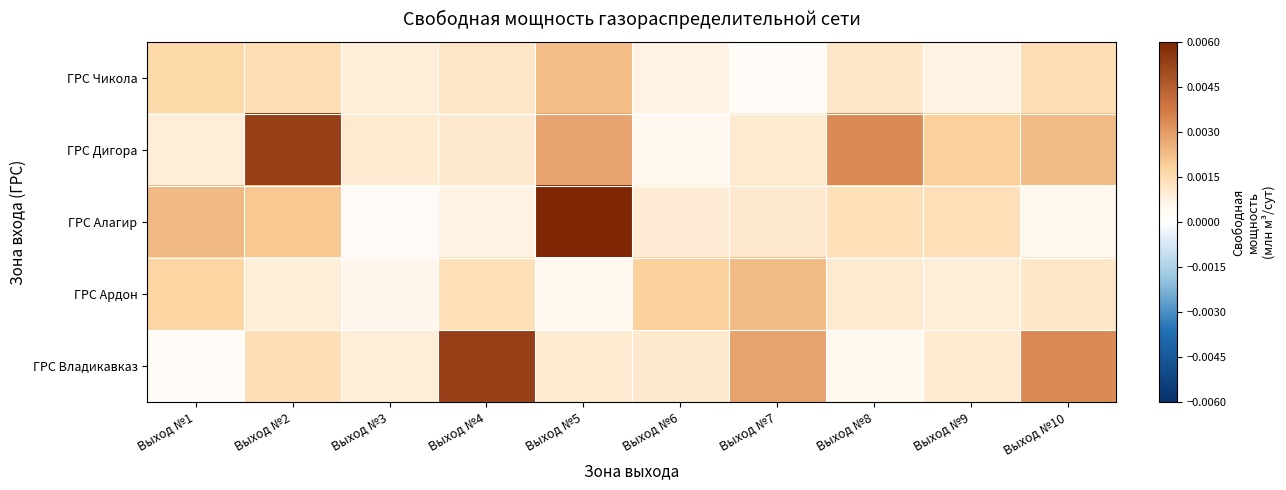

Reading left to right, list all the values displayed in this chart.

ГРС Чикола: Выход №1=0.0	Выход №2=0.0	Выход №3=0.0	Выход №4=0.0	Выход №5=0.0	Выход №6=0.0	Выход №7=0.0	Выход №8=0.0	Выход №9=0.0	Выход №10=0.0
ГРС Дигора: Выход №1=0.0	Выход №2=0.0	Выход №3=0.0	Выход №4=0.0	Выход №5=0.0	Выход №6=0.0	Выход №7=0.0	Выход №8=0.0	Выход №9=0.0	Выход №10=0.0
ГРС Алагир: Выход №1=0.0	Выход №2=0.0	Выход №3=0.0	Выход №4=0.0	Выход №5=0.0	Выход №6=0.0	Выход №7=0.0	Выход №8=0.0	Выход №9=0.0	Выход №10=0.0
ГРС Ардон: Выход №1=0.0	Выход №2=0.0	Выход №3=0.0	Выход №4=0.0	Выход №5=0.0	Выход №6=0.0	Выход №7=0.0	Выход №8=0.0	Выход №9=0.0	Выход №10=0.0
ГРС Владикавказ: Выход №1=0.0	Выход №2=0.0	Выход №3=0.0	Выход №4=0.0	Выход №5=0.0	Выход №6=0.0	Выход №7=0.0	Выход №8=0.0	Выход №9=0.0	Выход №10=0.0